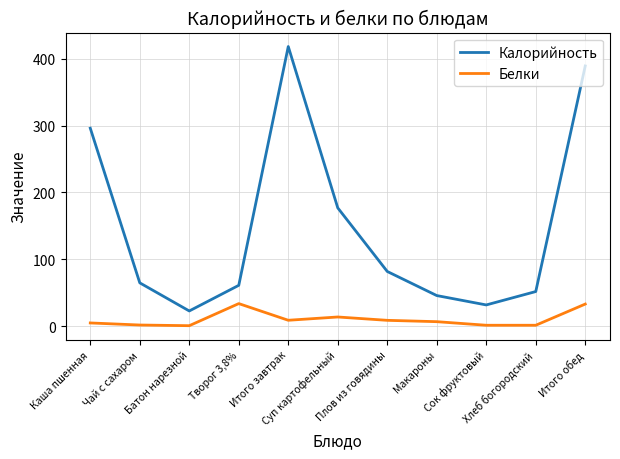

At how many categories does at least one series exceed 312?

2